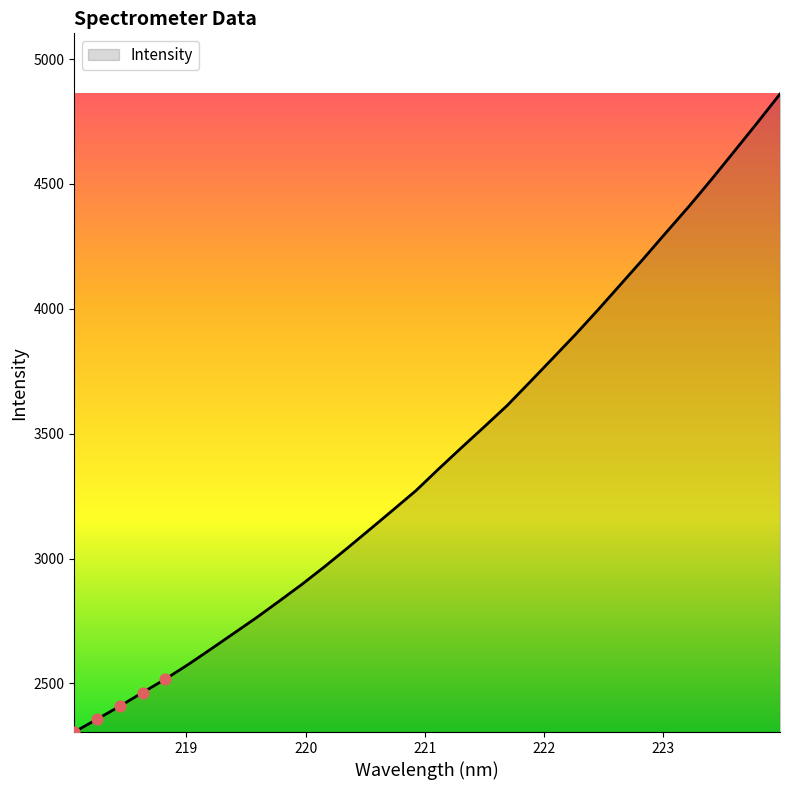

What is the difference between the maximum and minimum values?

2554.7